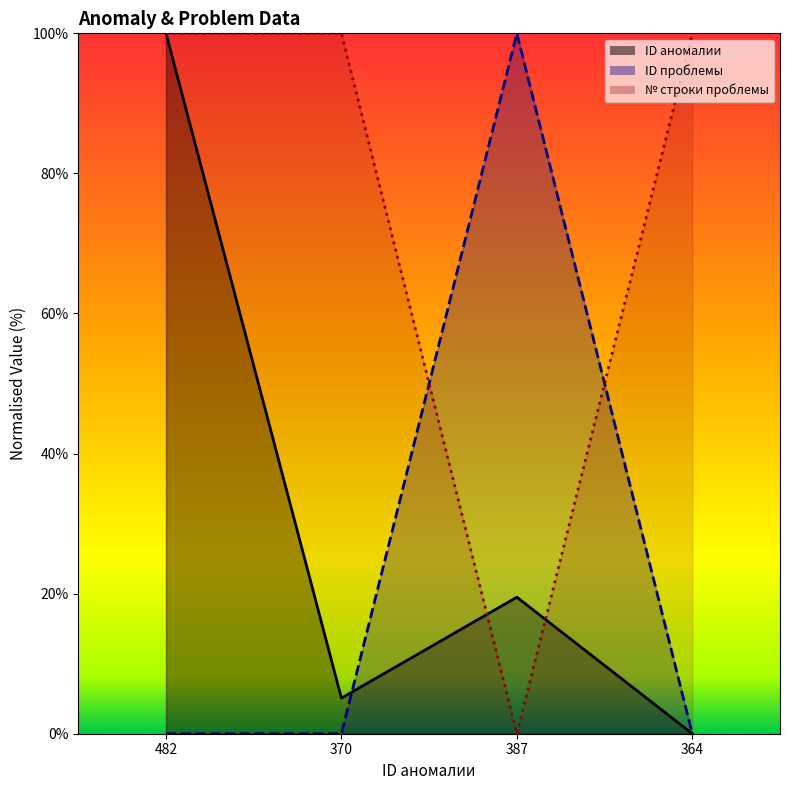

How many values in the ID проблемы series exceed 0?

1